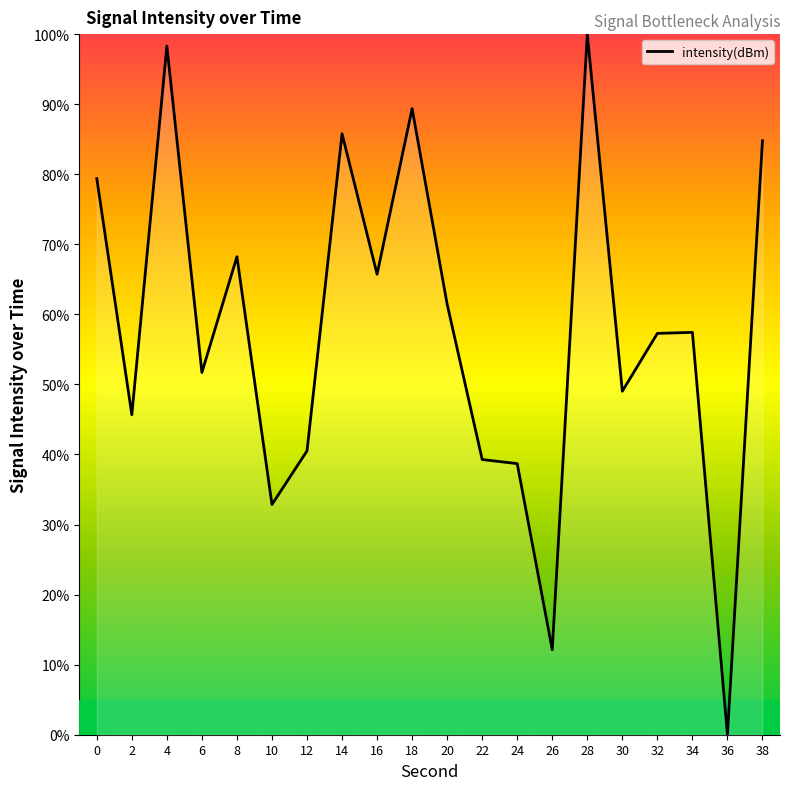

What is the difference between the second highest and second lowest values?

86.2